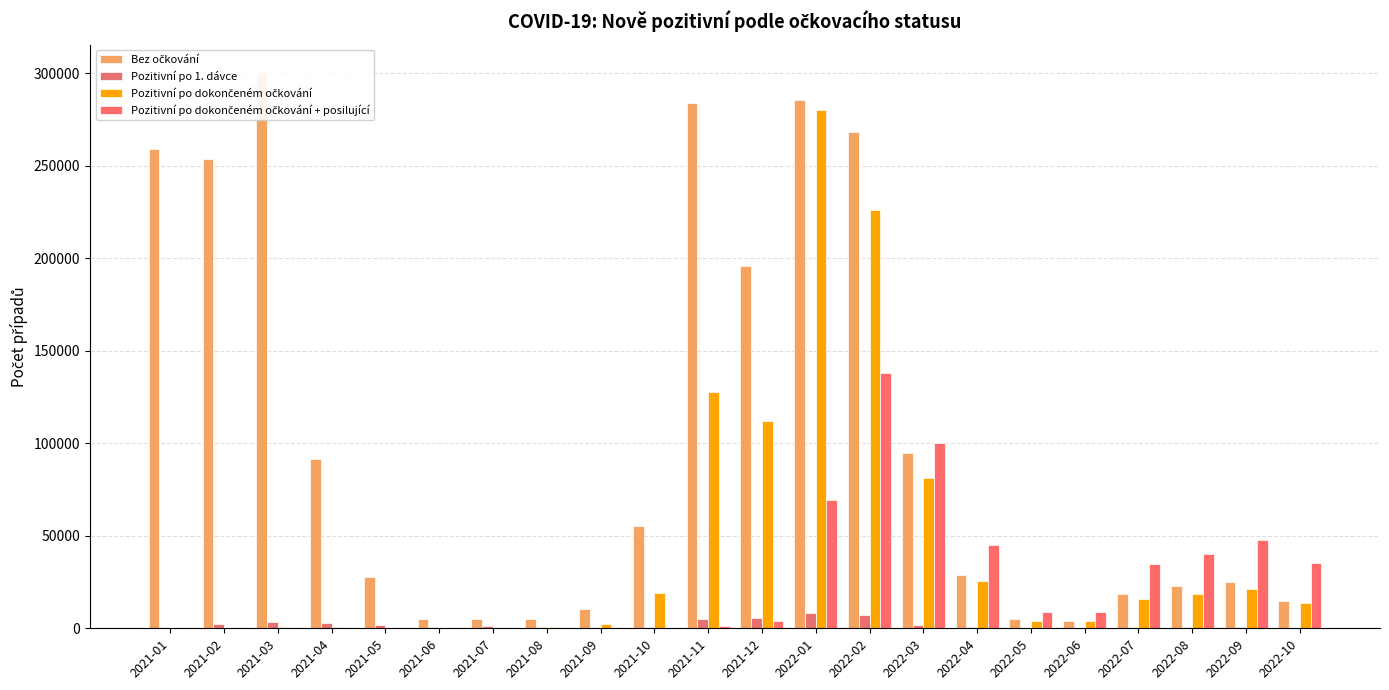

Where is Pozitivní po dokončeném očkování + posilující nearest to the value 69014?

2022-01